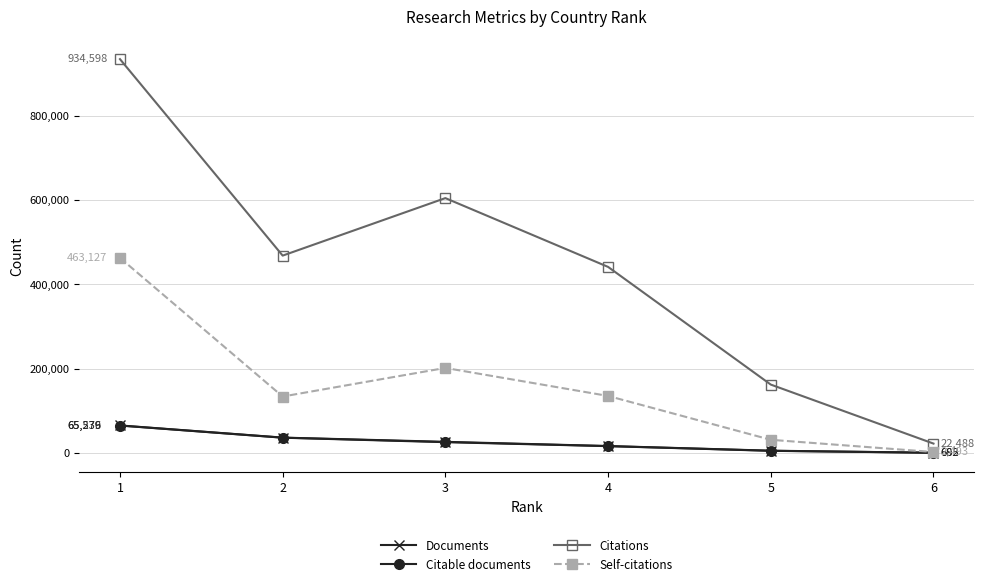

What is the minimum value for Citations?

22488